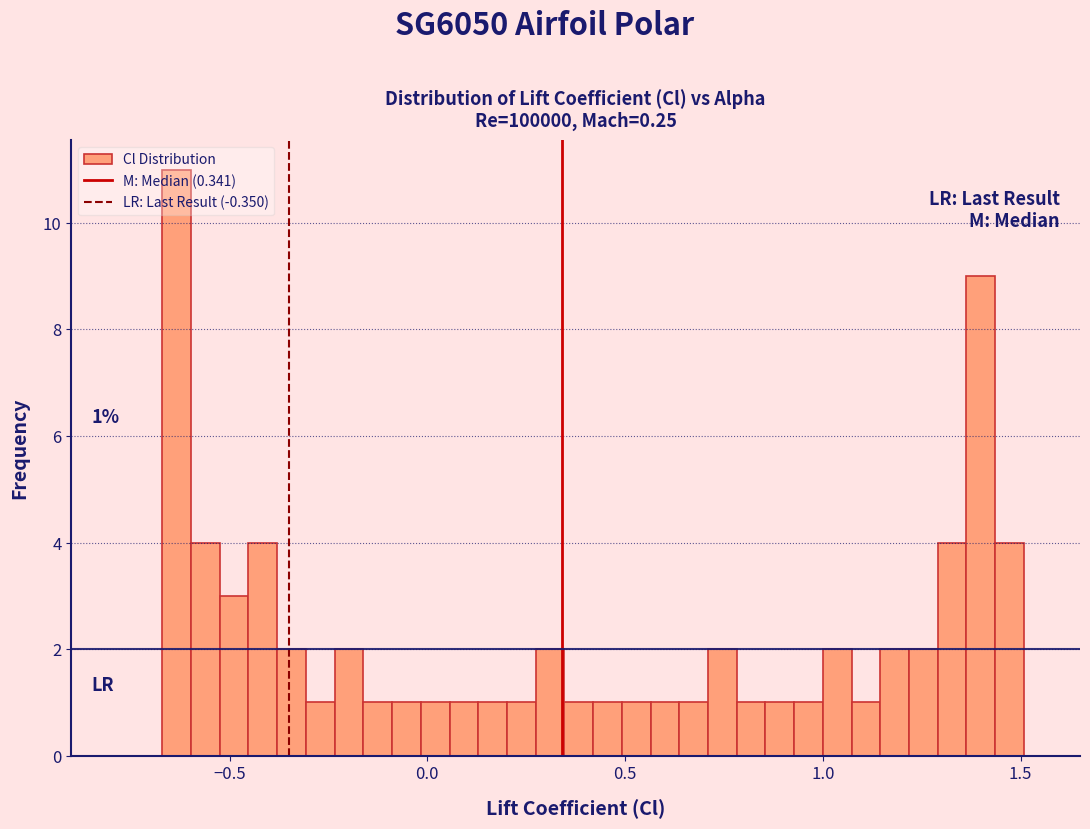

Read against the x-axis, roughly where is the centre of the tallest bar?

-0.65